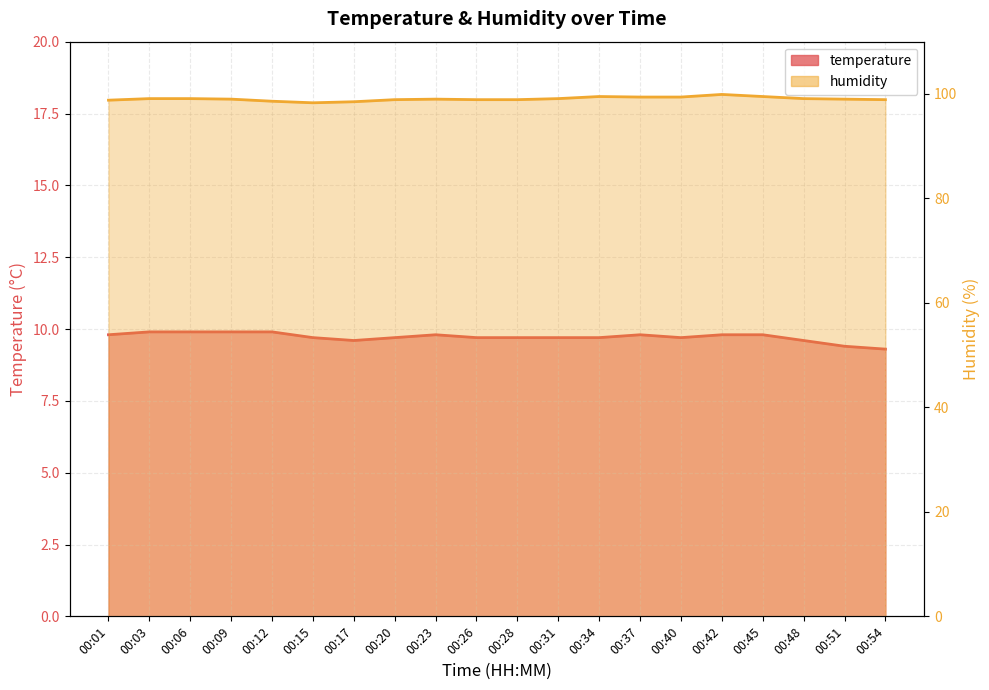

Rank the series by their average value, from highest to lowest.

humidity, temperature